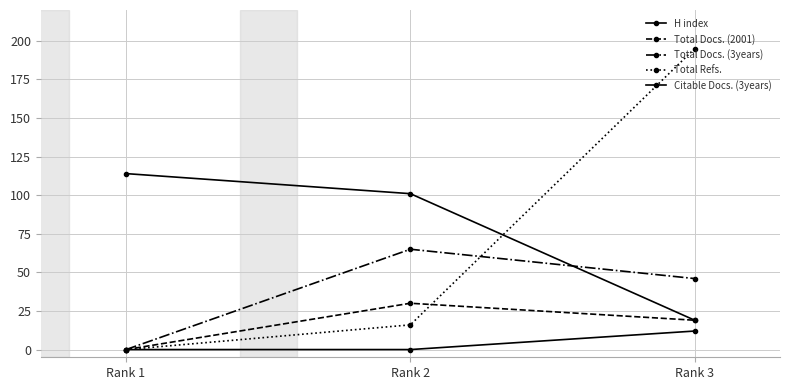

What is the difference between the maximum and second lowest values in the H index series?

13